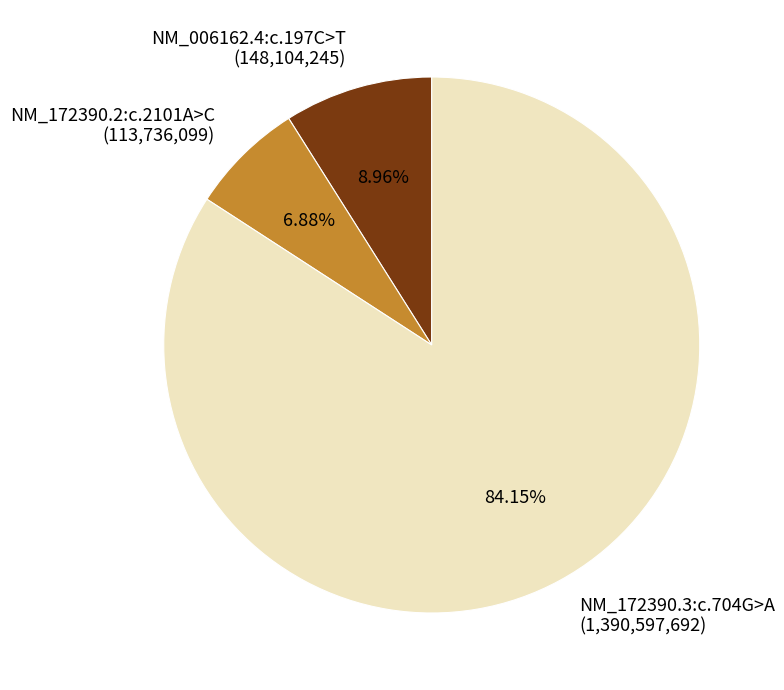

To the nearest percent, what is the combined percentage of NM_006162.4:c.197C>T and NM_172390.2:c.2101A>C?

16%